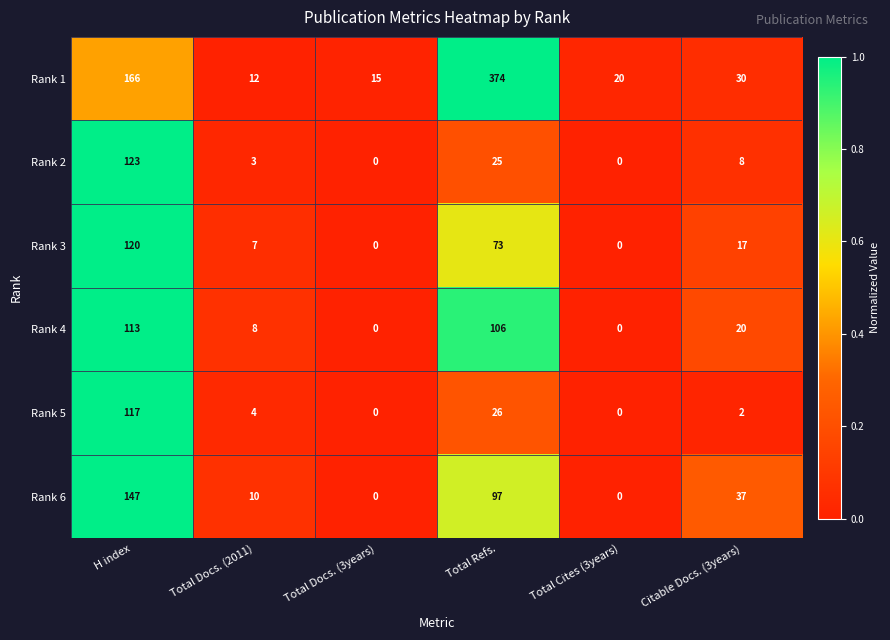

At how many categories does at least one series exceed 0?

6